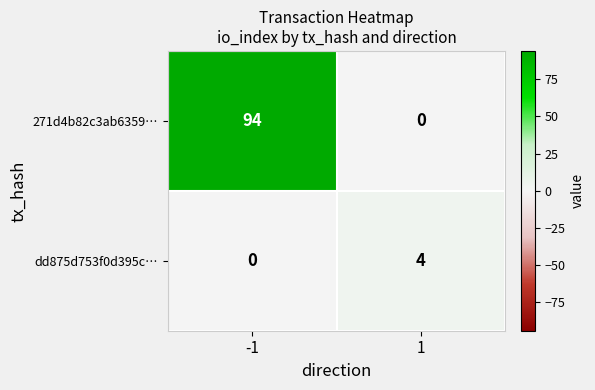

Which series changed the most between -1 and 1?

271d4b82c3ab6359…